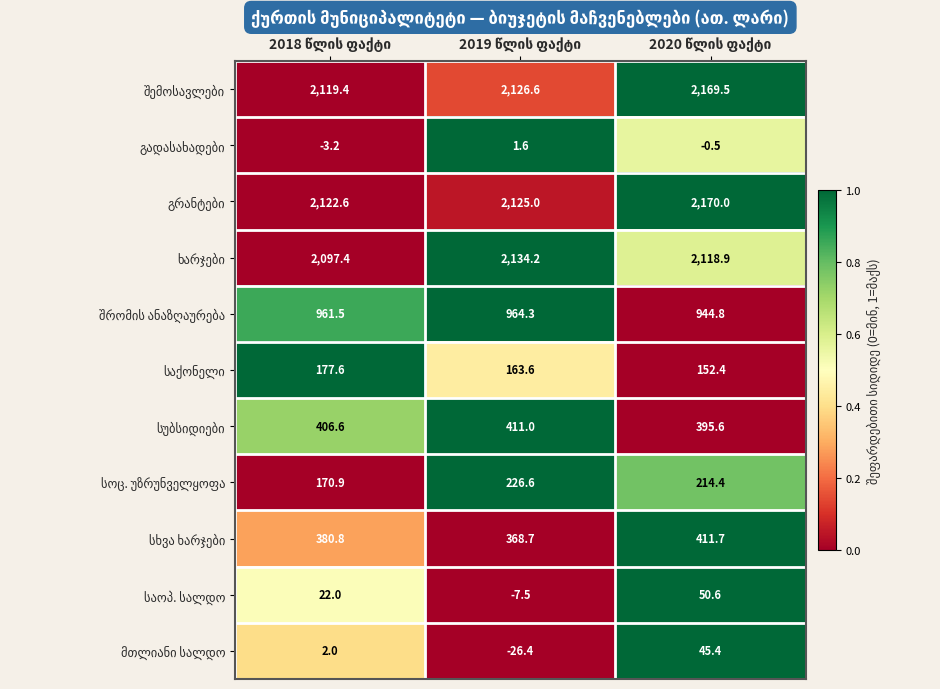

What is the greatest value displayed?

2170.0